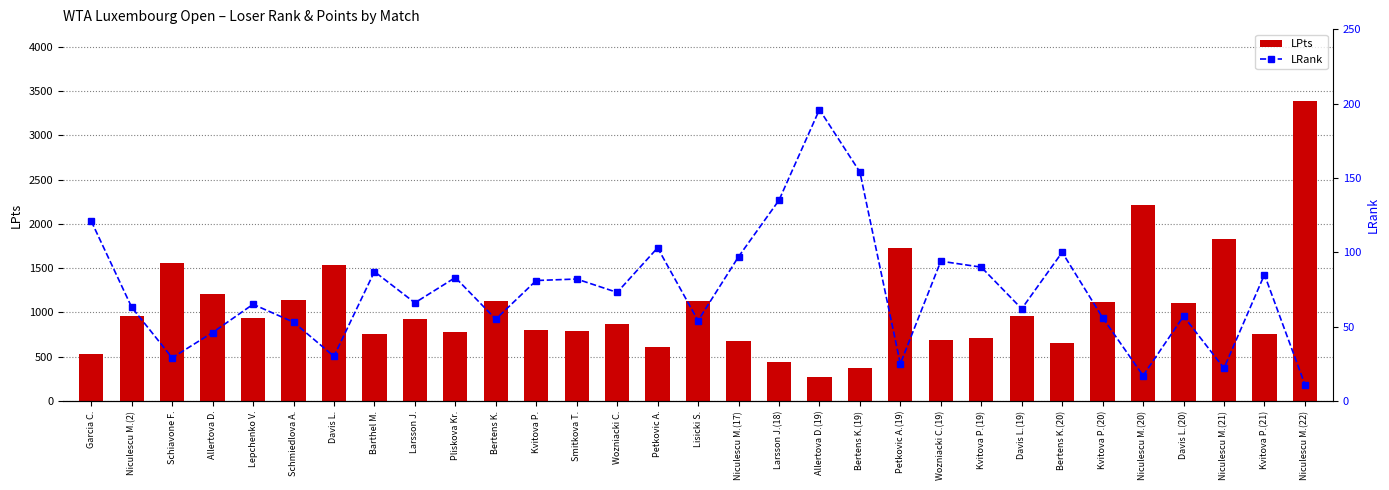

At how many categories does at least one series exceed 1515?

6